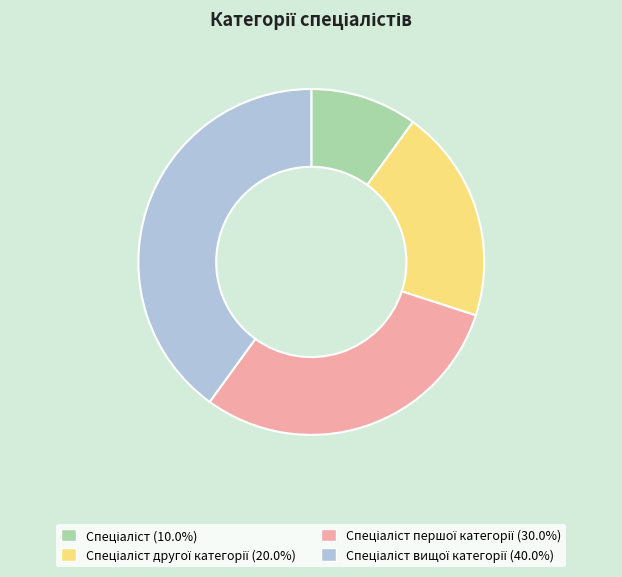

Does any single category account for the majority?

No